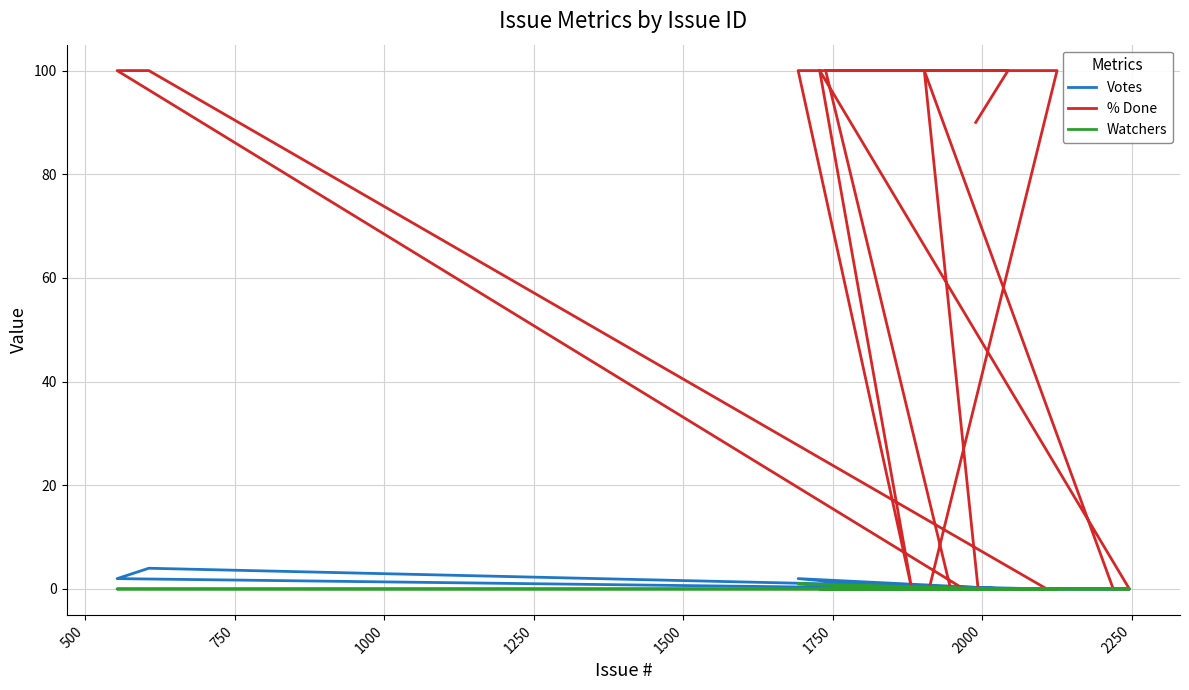

How many data points in Votes are above 0?

3